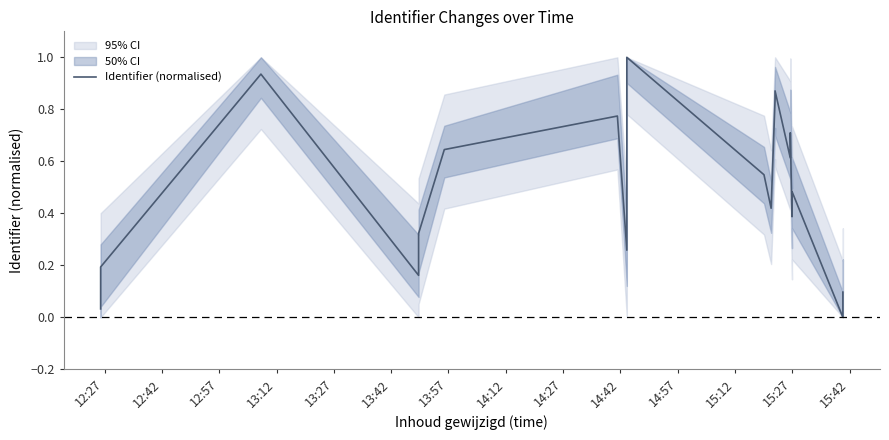

The chart shows a value of 0.4 at 14:42. True or false?

False